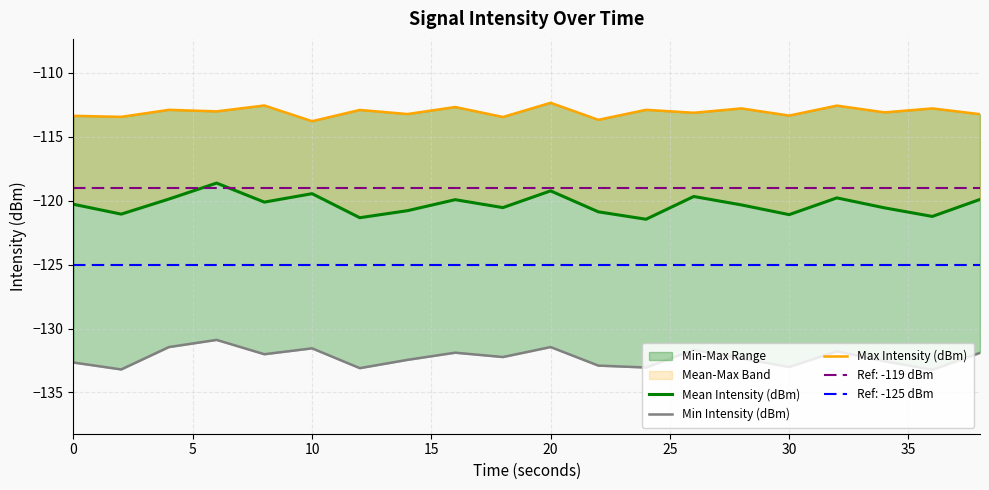

How many lines are shown in the chart?

3